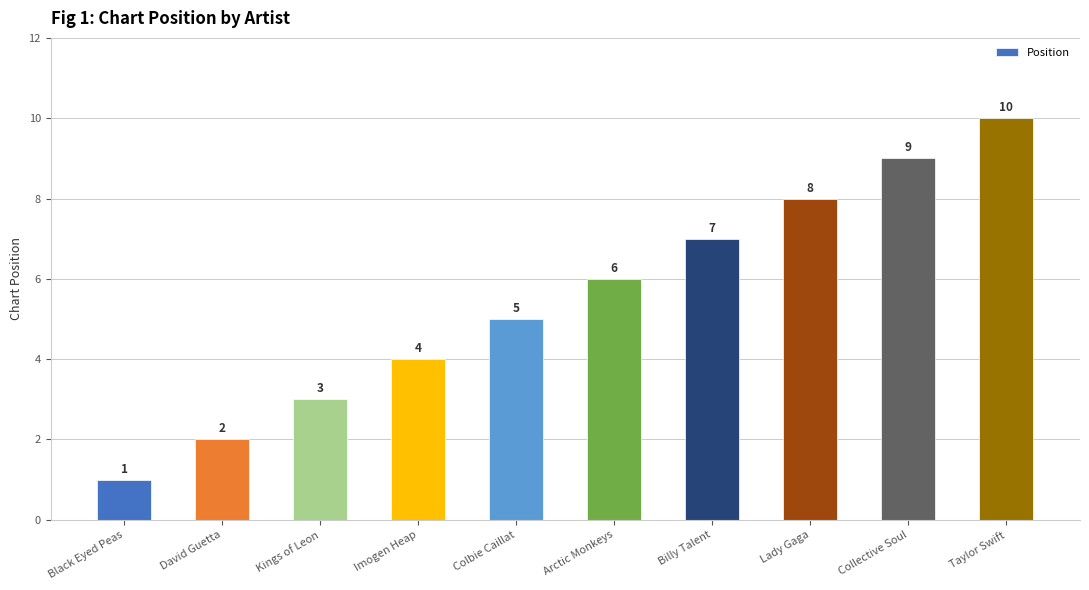

Are the bars horizontal?

No